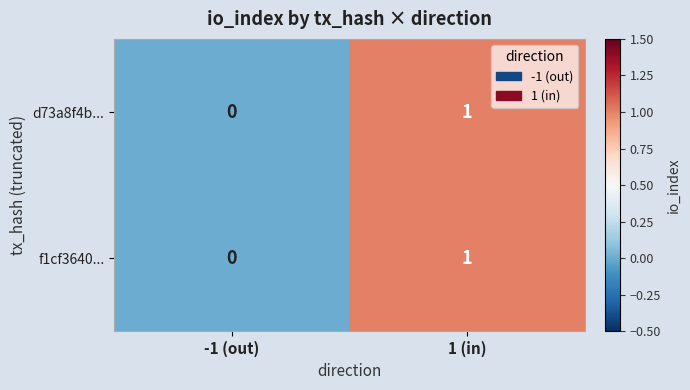

Reading left to right, extract all data points from this chart.

d73a8f4b...: 0	1
f1cf3640...: 0	1